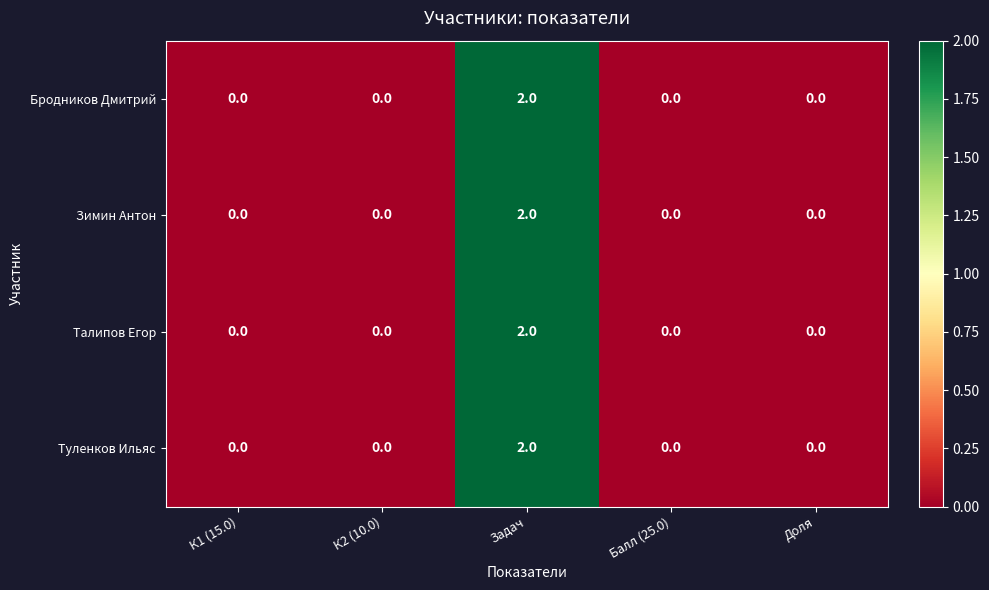

At which category does the chart reach its peak across all series?

Задач